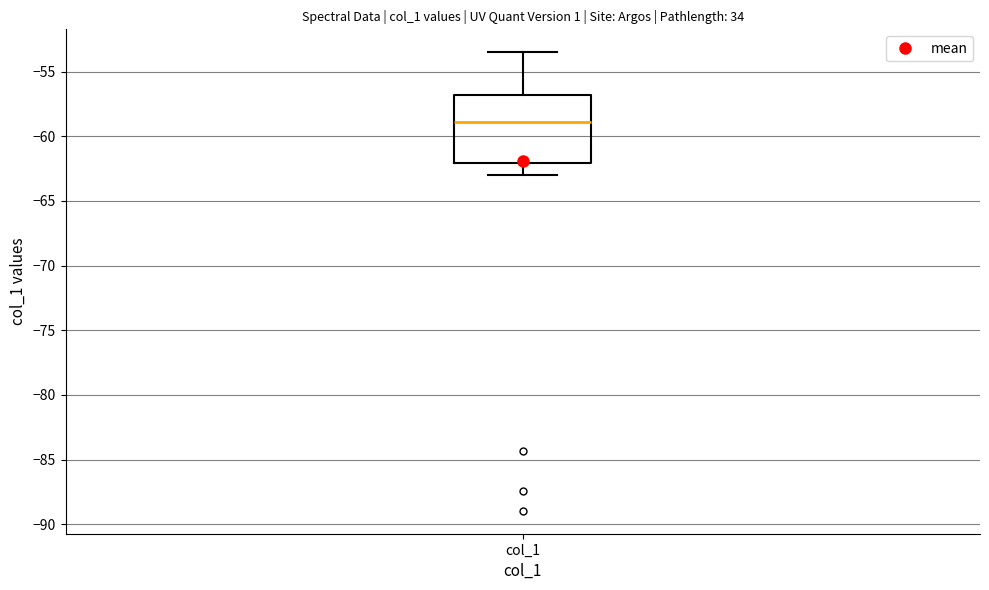

Where is the lower edge of the box for col_1 on the y-axis? The values are not printed on the chart, so give them approximately, as read against the axis.

-62.0